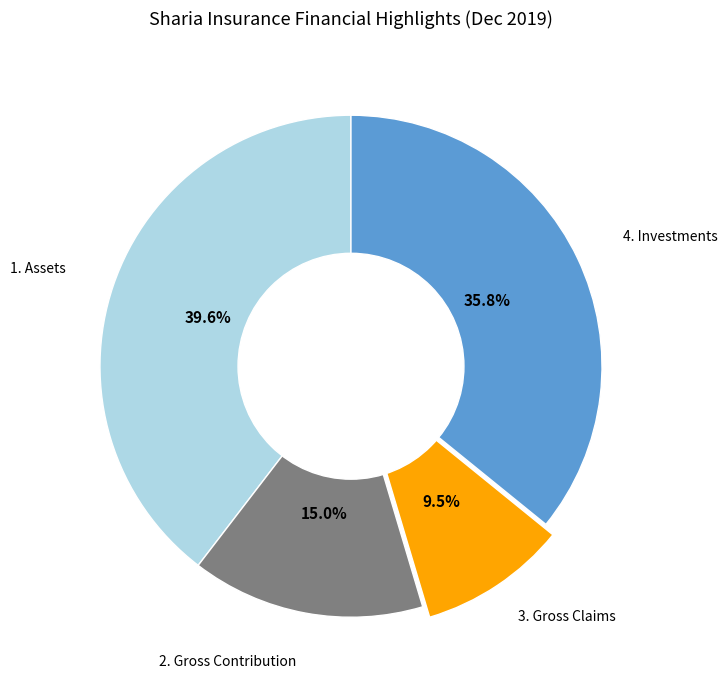

Is there a majority slice in this chart?

No